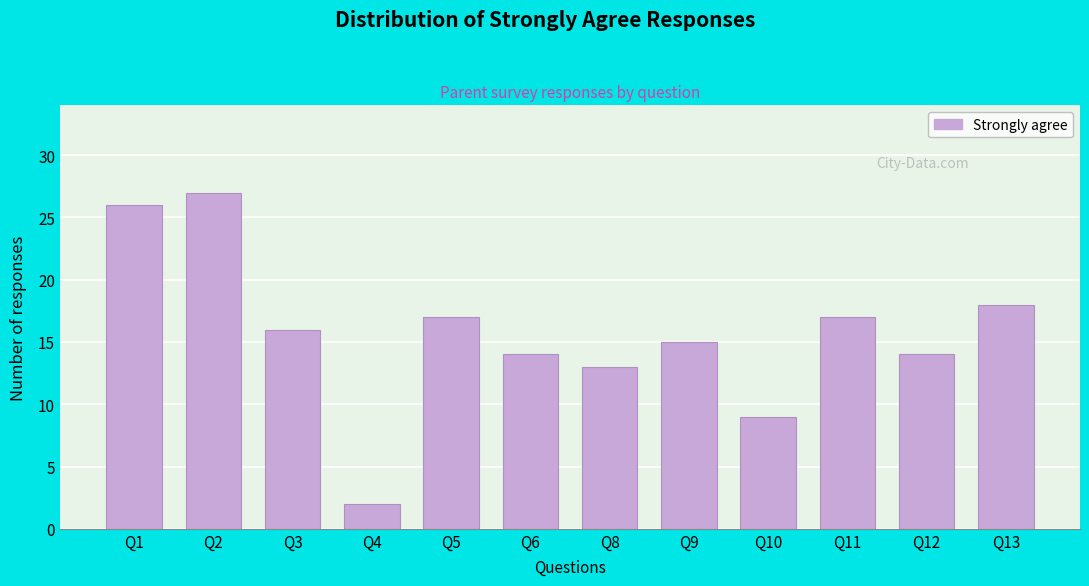

Reading left to right, what are all the values shown in this chart?

26	27	16	2	17	14	13	15	9	17	14	18